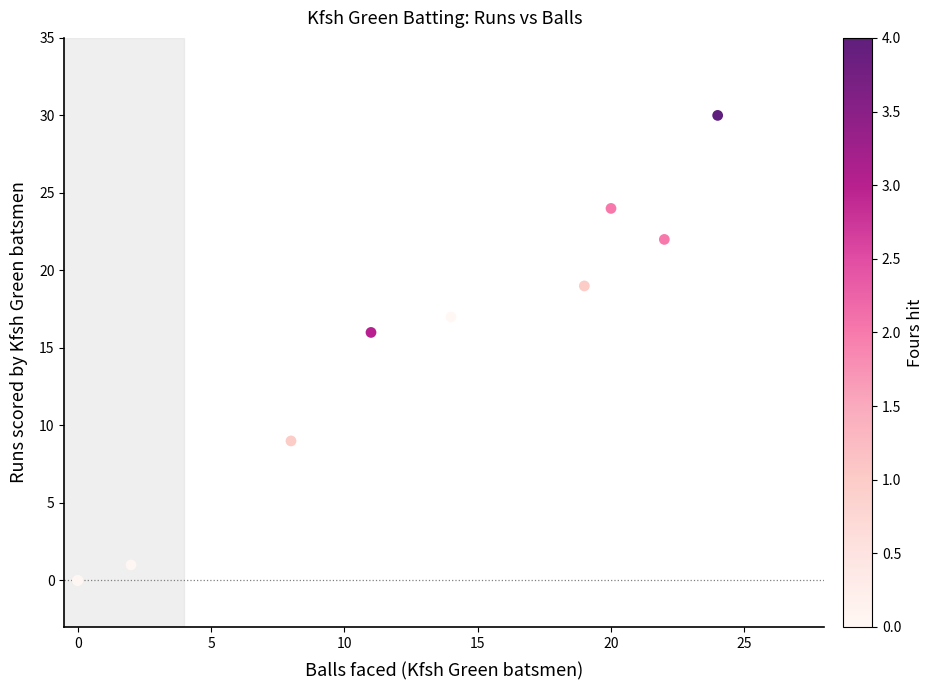

What Y value in the scatter plot is closest to 15?

16